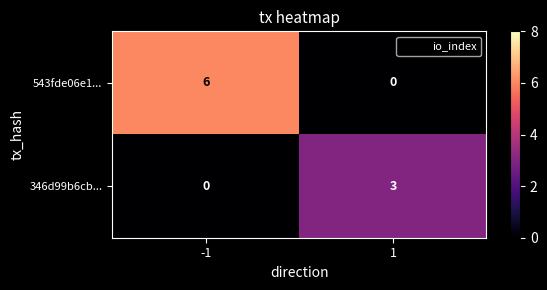

How many values in 543fde06e1... are above zero?

1